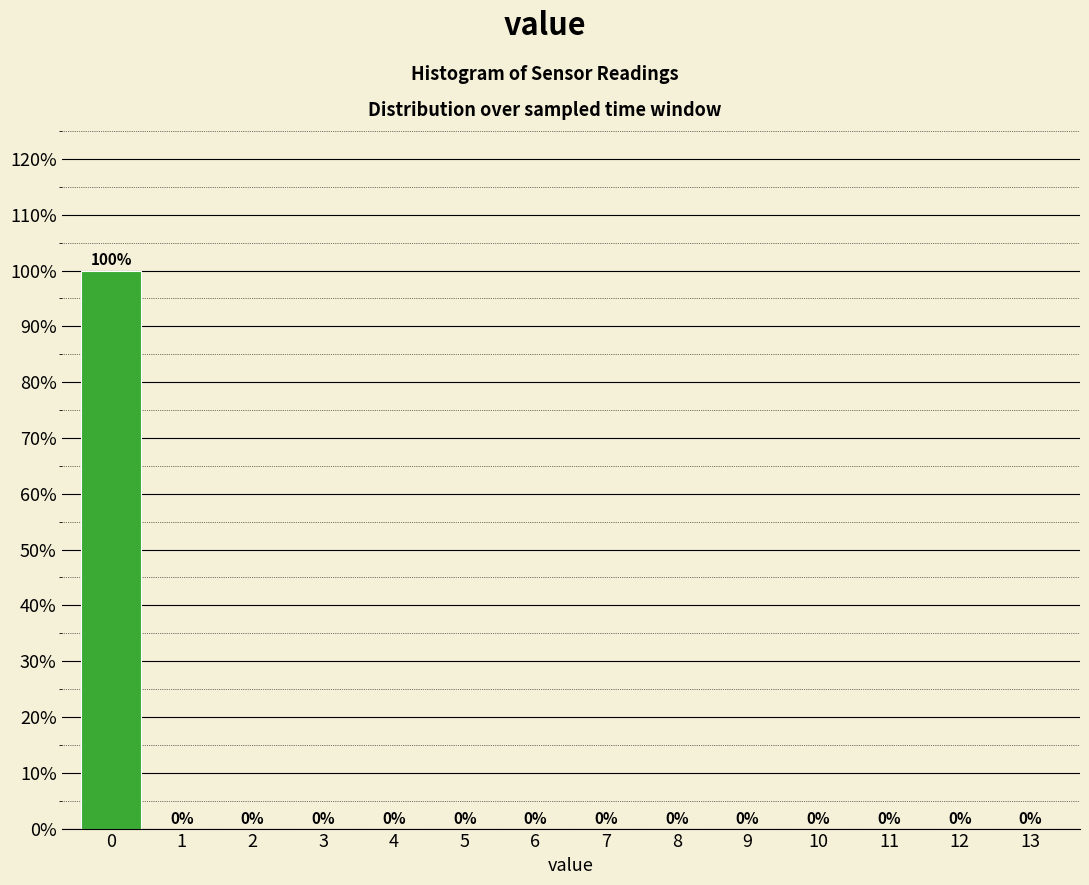

Reading left to right, list all the values displayed in this chart.

0=100	1=0	2=0	3=0	4=0	5=0	6=0	7=0	8=0	9=0	10=0	11=0	12=0	13=0